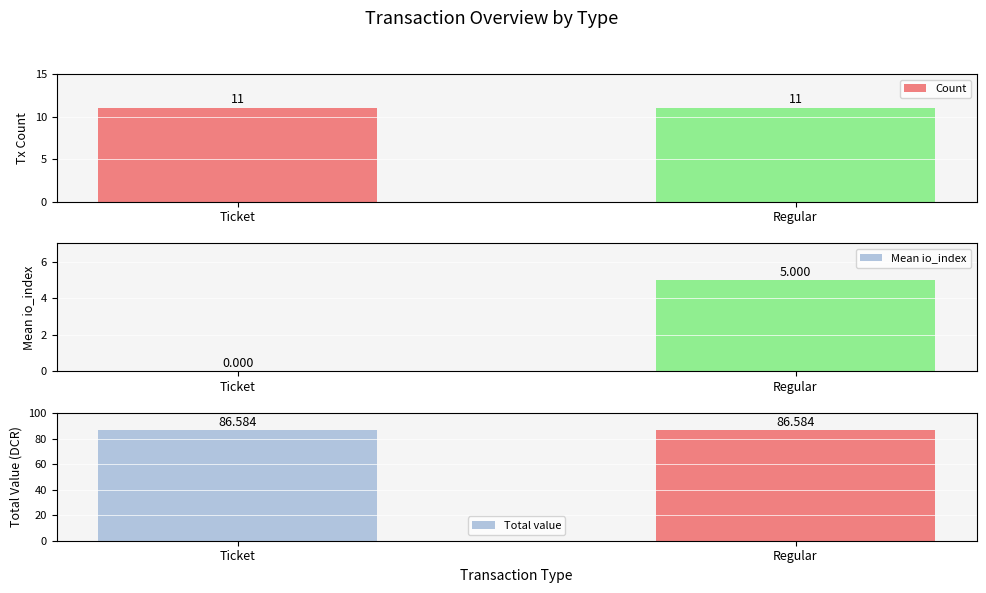

Which series has the largest total across all categories?

Total value